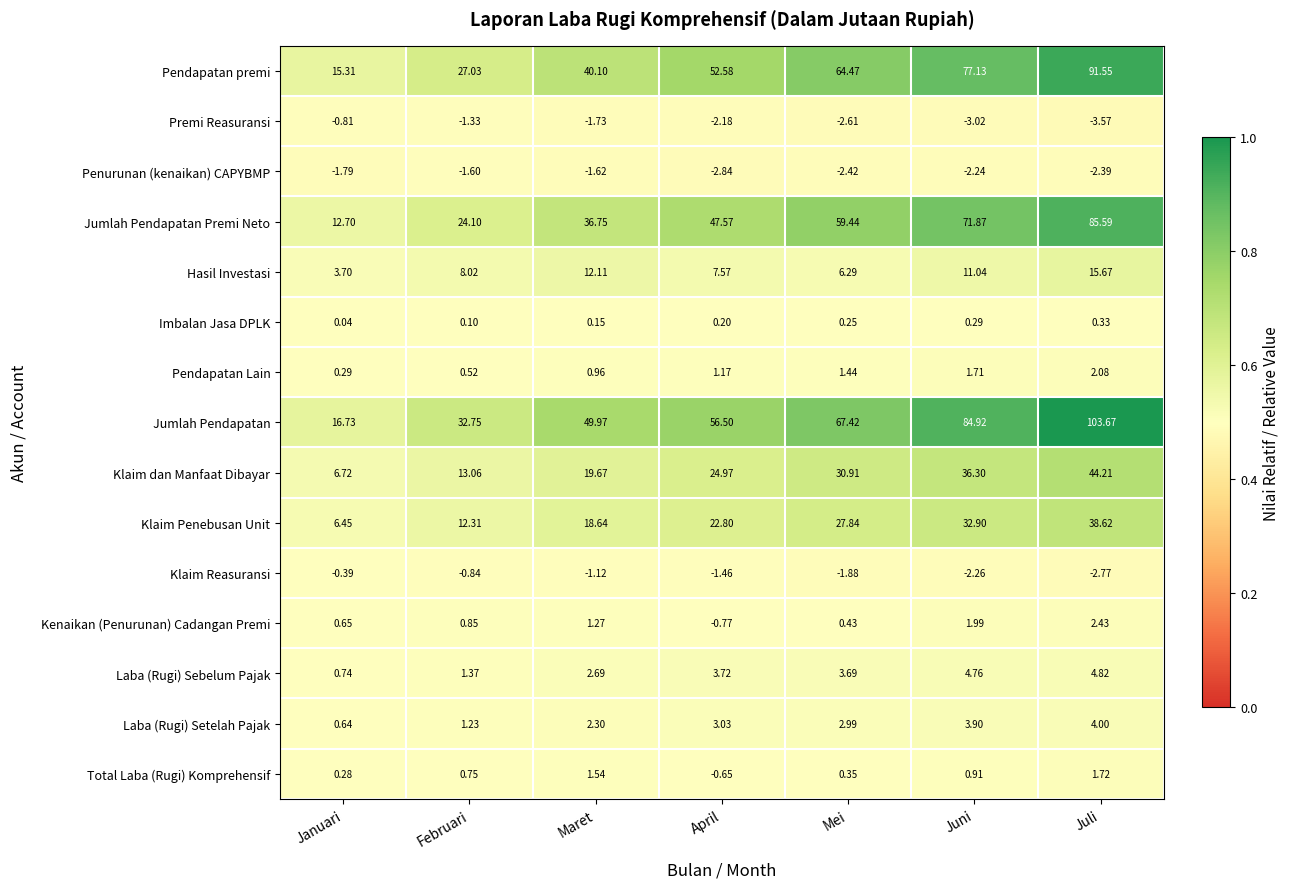

Where is Jumlah Pendapatan Premi Neto nearest to the value 49?

April